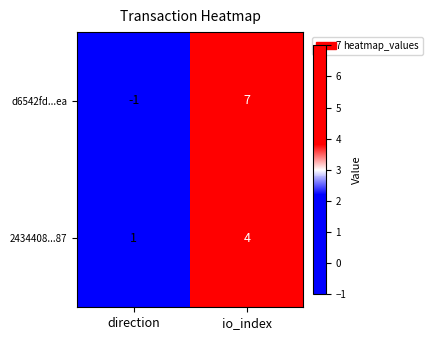

Is it true that d6542fd...ea equals 5 at io_index?

False